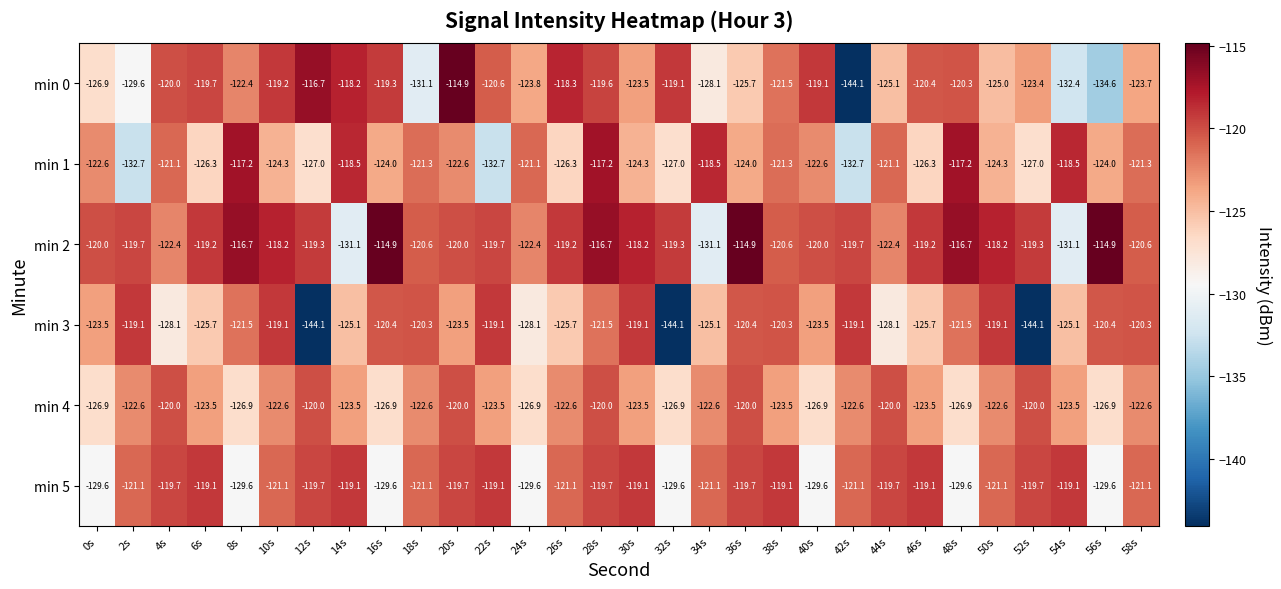

What is the minimum value shown in the chart?

-144.1